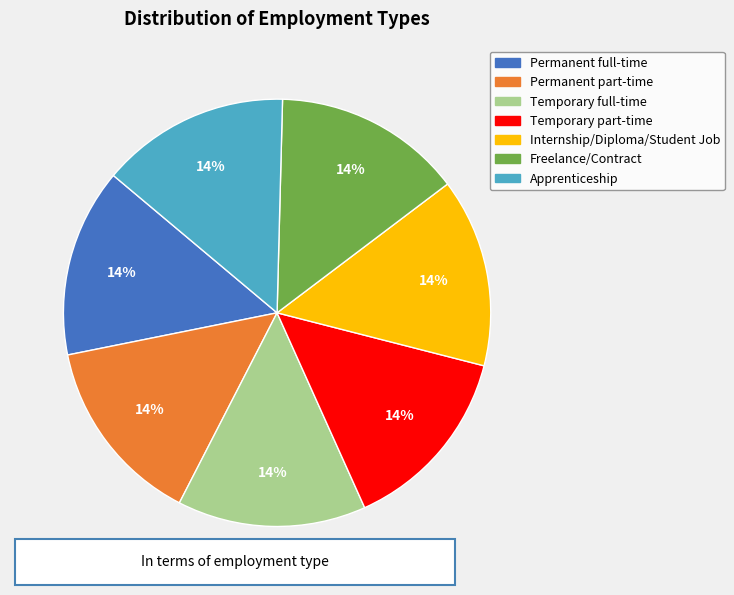

Does Permanent part-time represent more than half of the total?

No